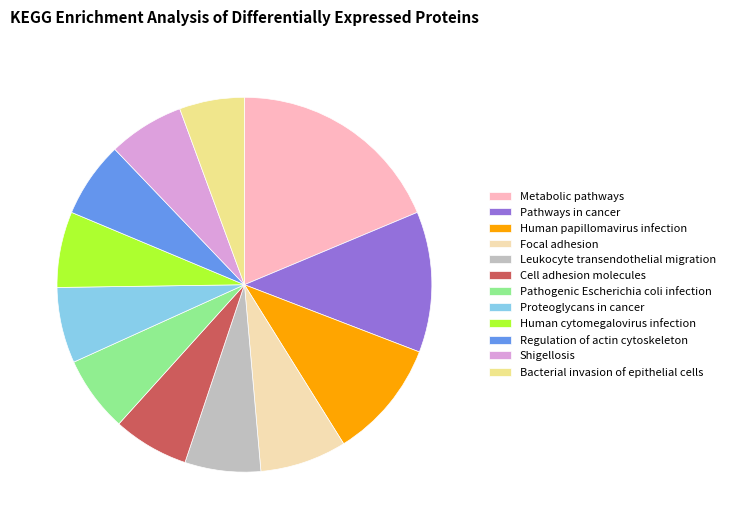

Is the sum of Proteoglycans in cancer and Bacterial invasion of epithelial cells greater than half?

No